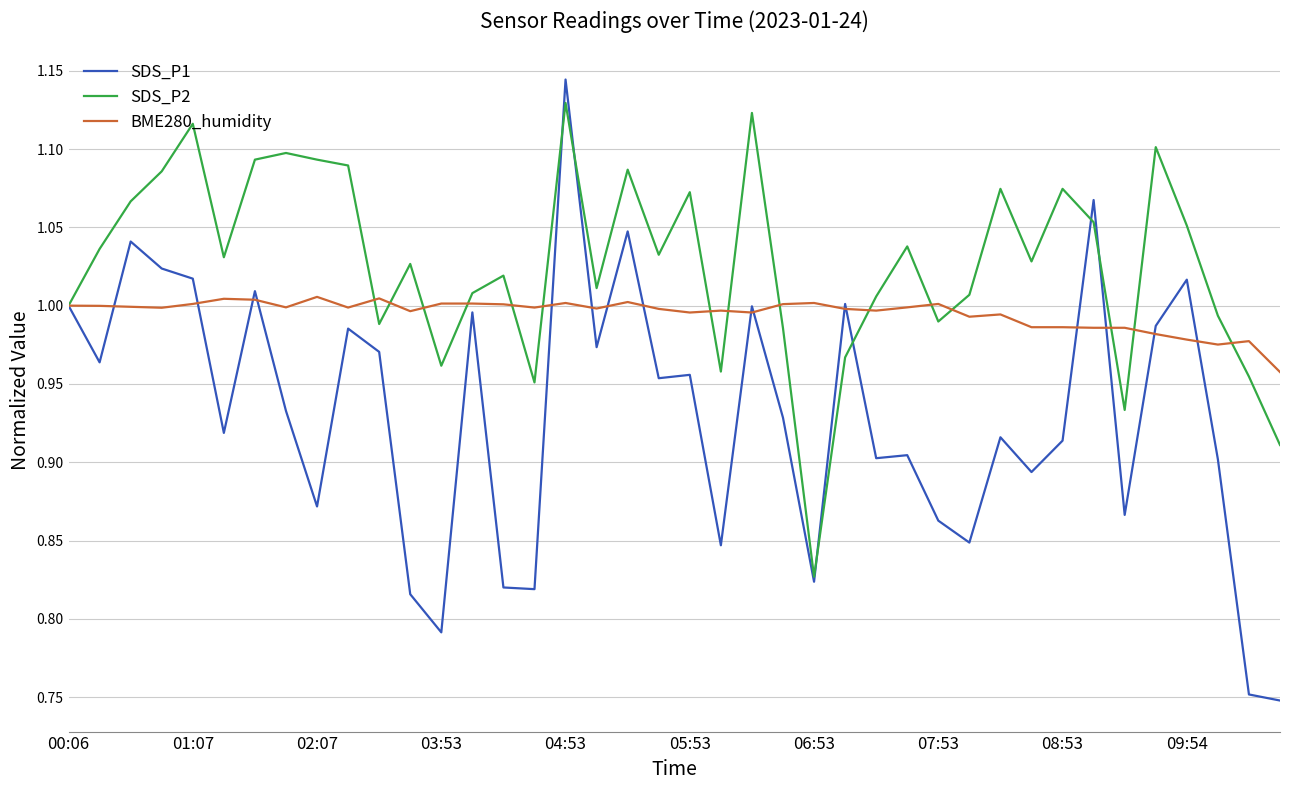

Which series has the widest spread of values?

SDS_P1